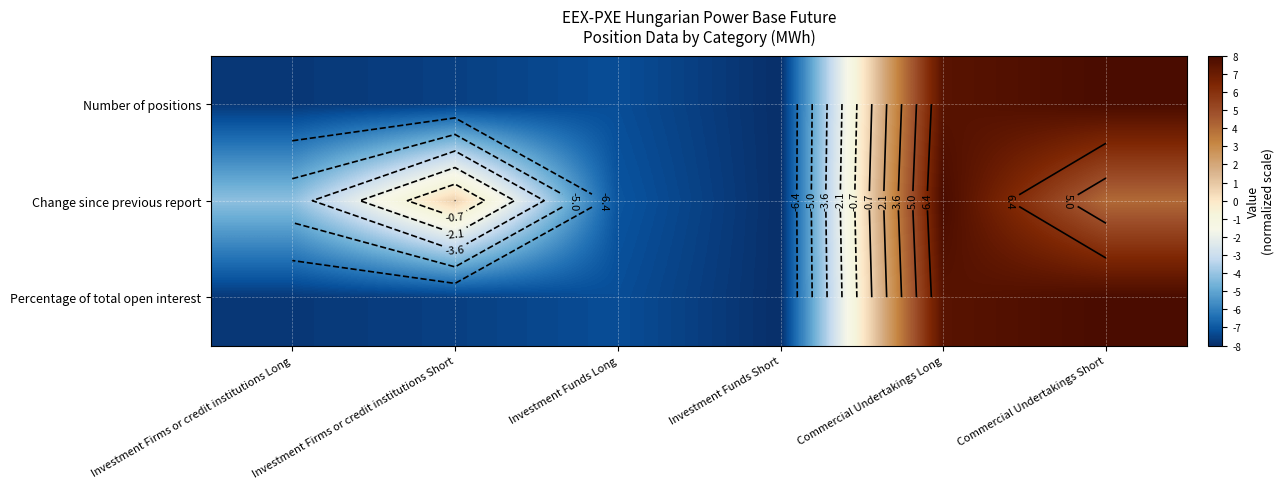

List the labels in order of Percentage of total open interest value, smallest first.

Investment Funds Short, Investment Firms or credit institutions Long, Investment Firms or credit institutions Short, Investment Funds Long, Commercial Undertakings Long, Commercial Undertakings Short